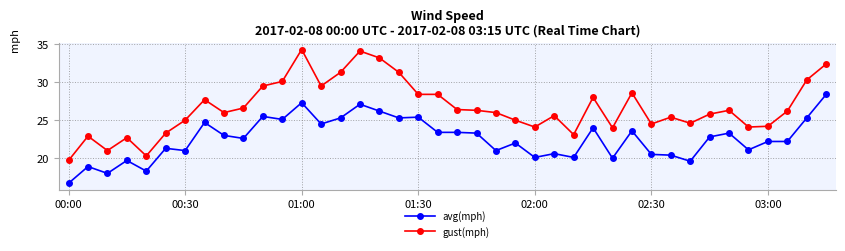

True or false: gust(mph) and avg(mph) intersect in this chart.

False